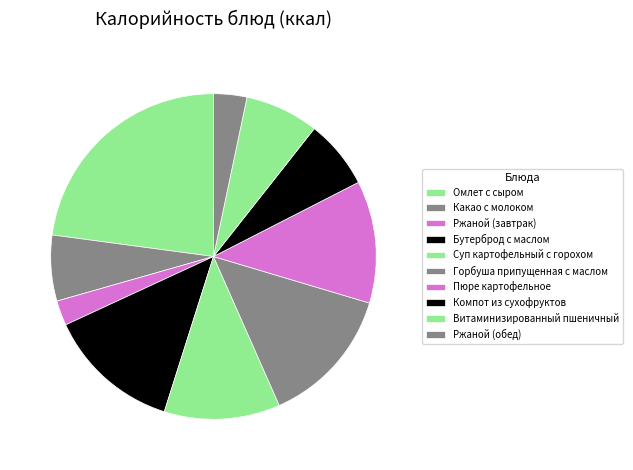

What is the ratio of the value at Пюре картофельное to the value at Бутерброд с маслом?

0.9